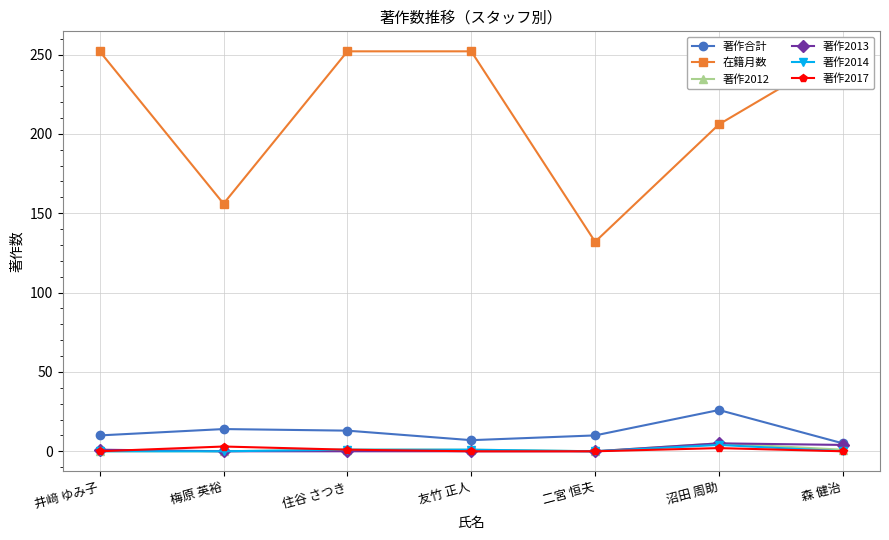

The 著作2013 series shows 3 at 二宮 恒夫. True or false?

False